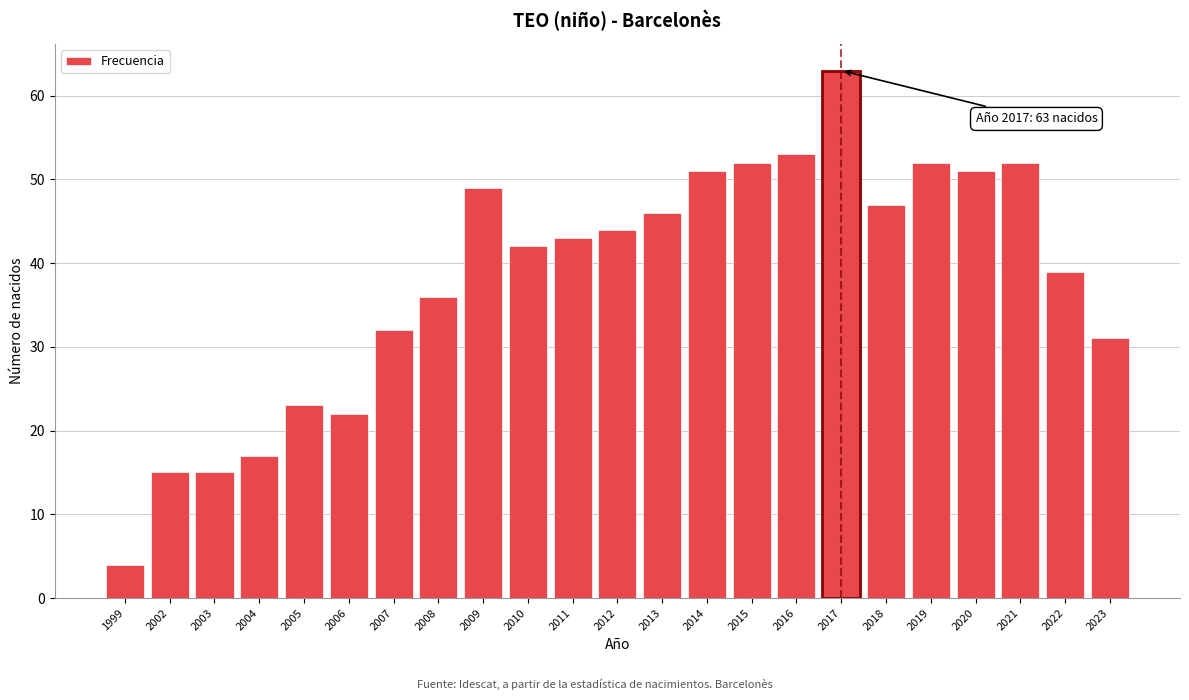

Reading left to right, list all the values displayed in this chart.

1999=4	2002=15	2003=15	2004=17	2005=23	2006=22	2007=32	2008=36	2009=49	2010=42	2011=43	2012=44	2013=46	2014=51	2015=52	2016=53	2017=63	2018=47	2019=52	2020=51	2021=52	2022=39	2023=31